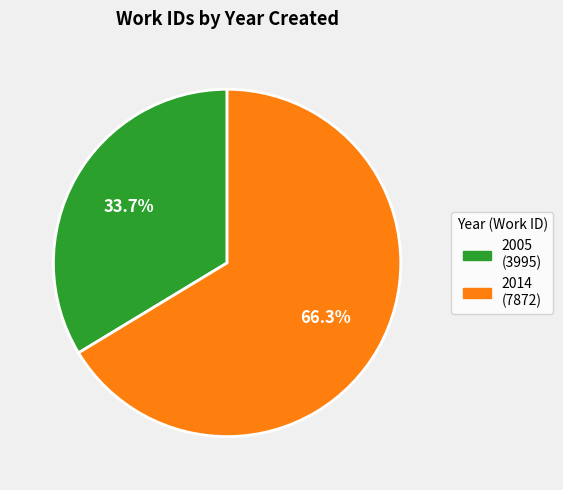

True or false: 2014 accounts for 78% of the total.

False